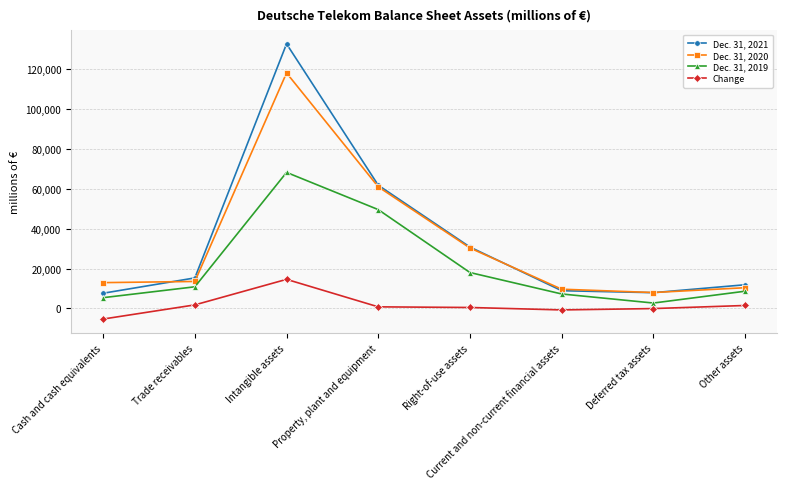

True or false: Dec. 31, 2021 has a value of 14467 at Property, plant and equipment.

False